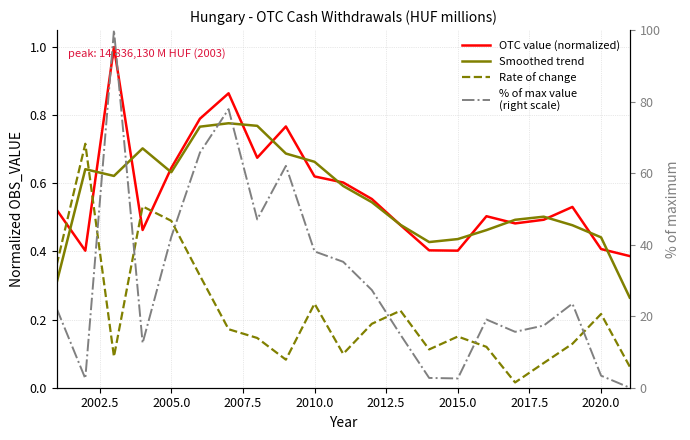

Which series has the largest range (max minus min)?

% of max value
(right scale)